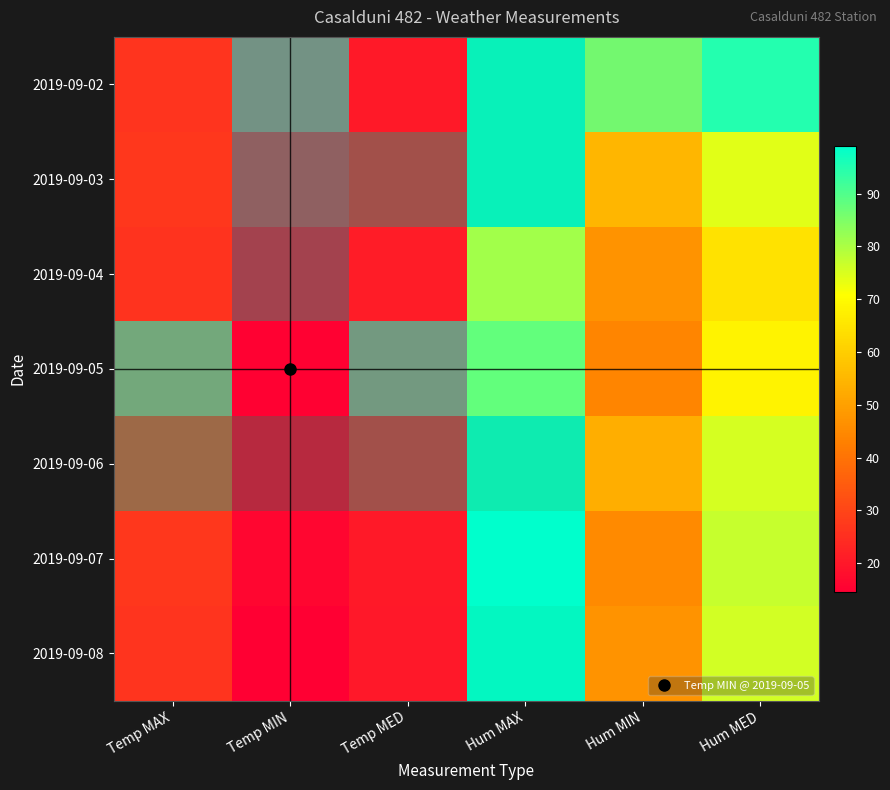

Which series has the largest range (max minus min)?

2019-09-02